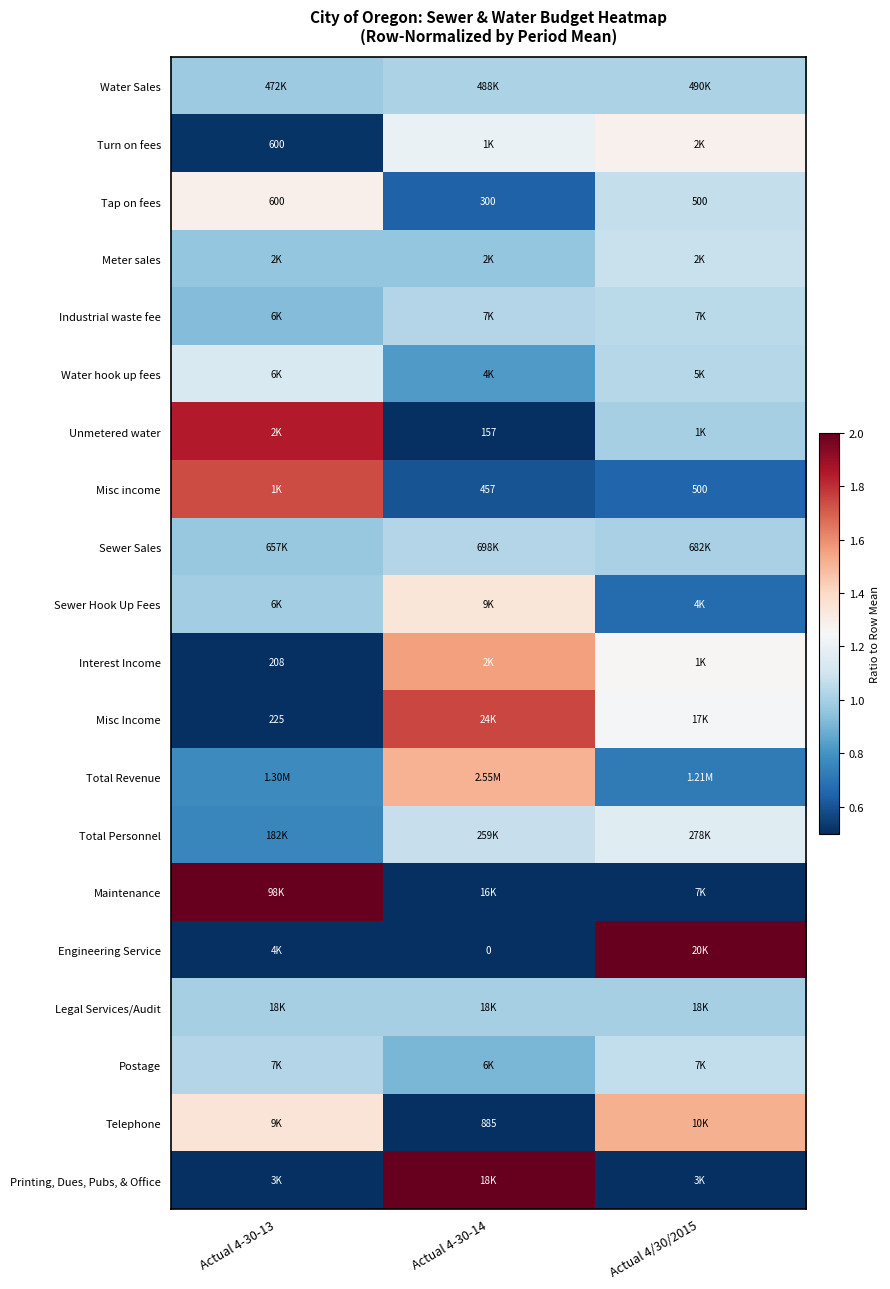

At Actual 4/30/2015, list the series in order from smallest to largest.

Maintenance, Printing, Dues, Pubs, & Office, Misc income, Sewer Hook Up Fees, Total Revenue, Unmetered water, Legal Services/Audit, Sewer Sales, Water Sales, Water hook up fees, Industrial waste fee, Postage, Tap on fees, Meter sales, Total Personnel, Misc Income, Interest Income, Turn on fees, Telephone, Engineering Service